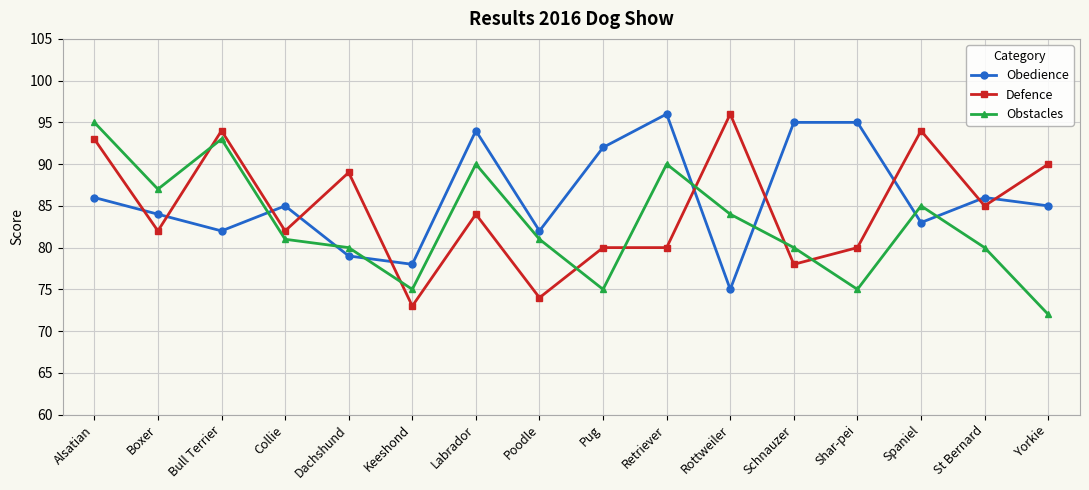

The value of Defence at Schnauzer is 78. True or false?

True